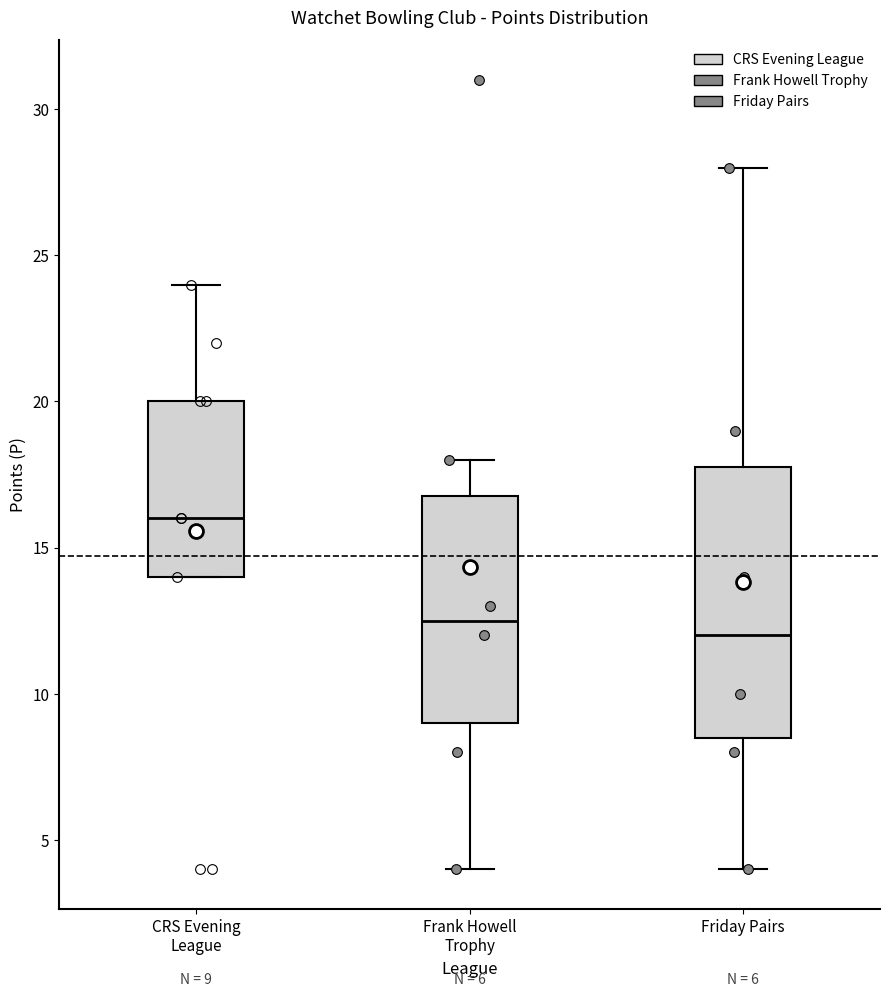

Comparing the boxes themselves (not the whiskers), which one is the tallest?

Friday Pairs